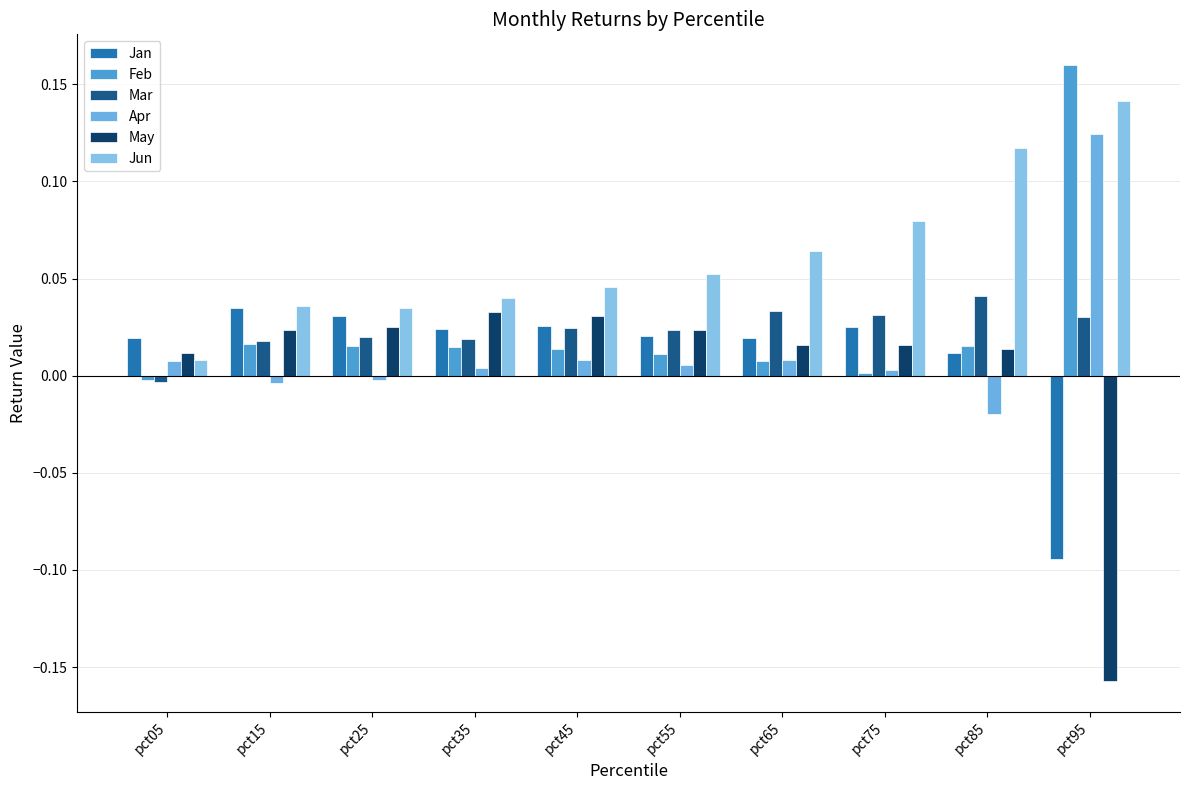

How many negative values does the Mar series have?

1